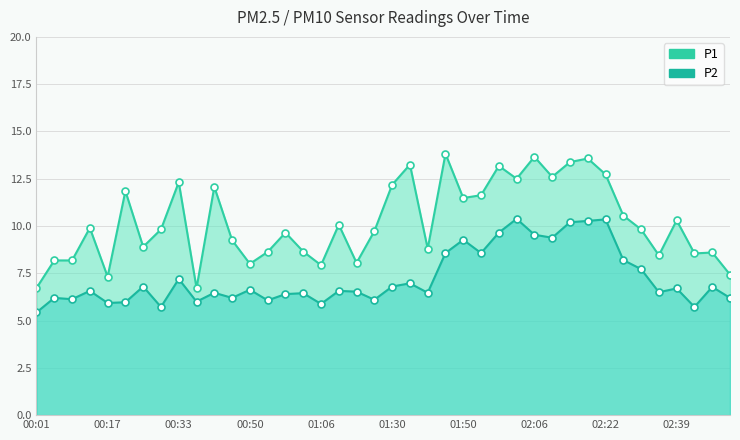

How many values in the P2 series are below 6?

6